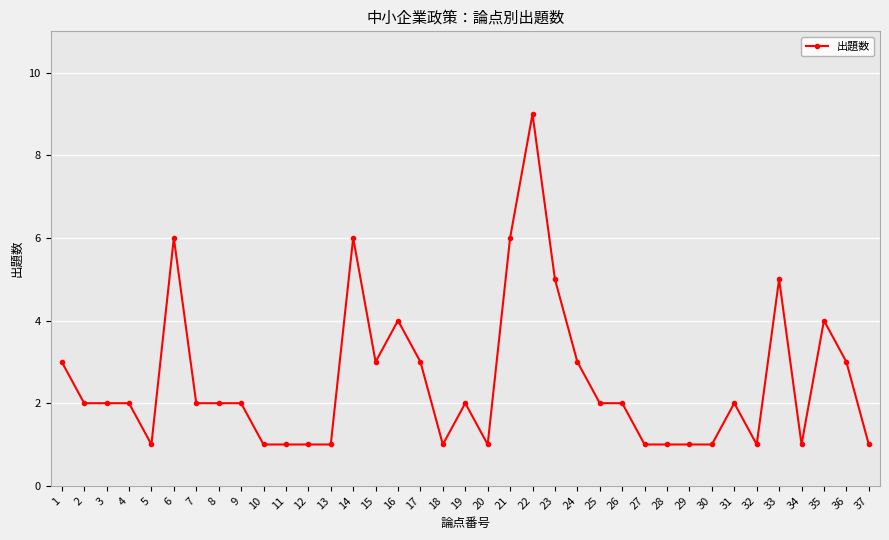

At which category does the chart reach its peak across all series?

22